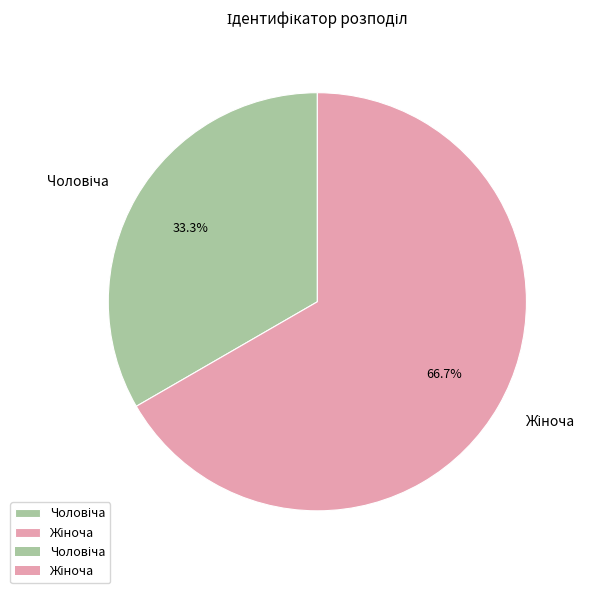

How many slices are in this pie chart?

2